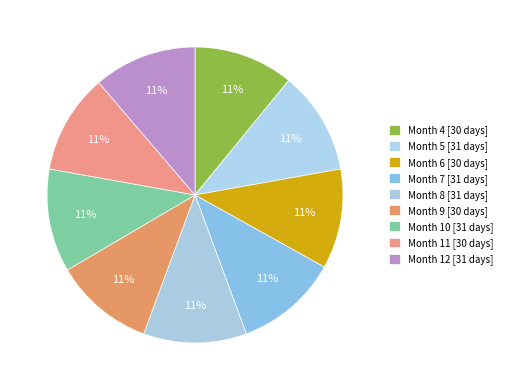

Rank the categories by value from lowest to highest.

4, 6, 9, 11, 5, 7, 8, 10, 12